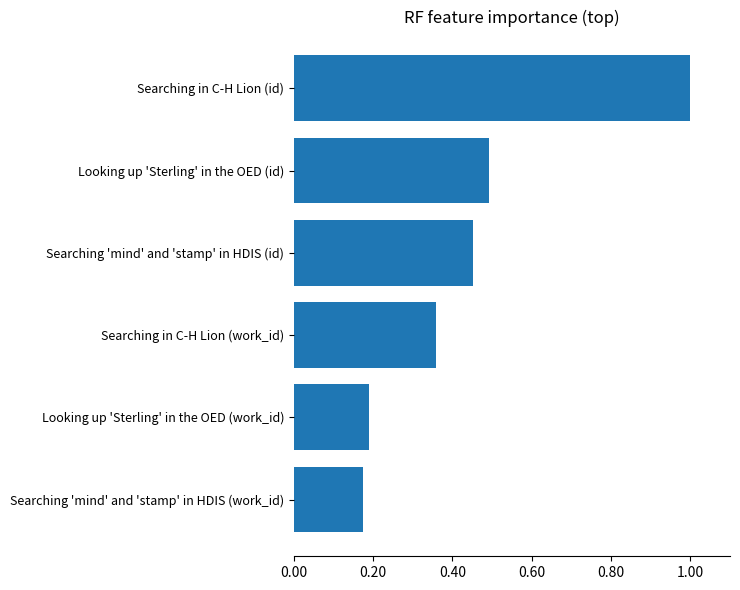

What is the sum of all values?

2.7